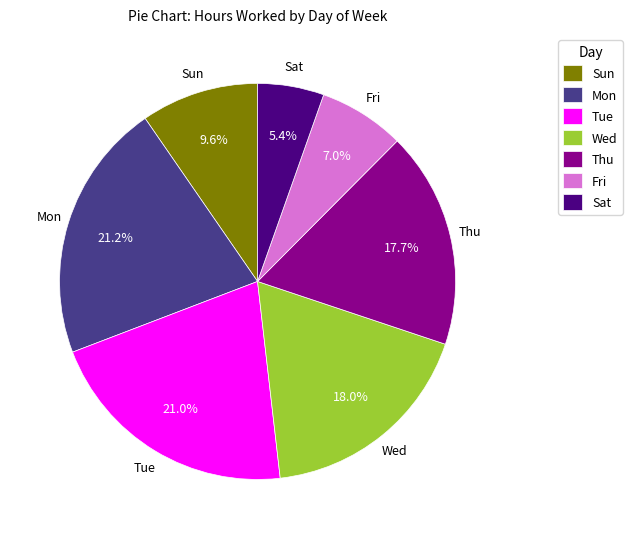

Combined, do Sat and Wed account for over 50%?

No